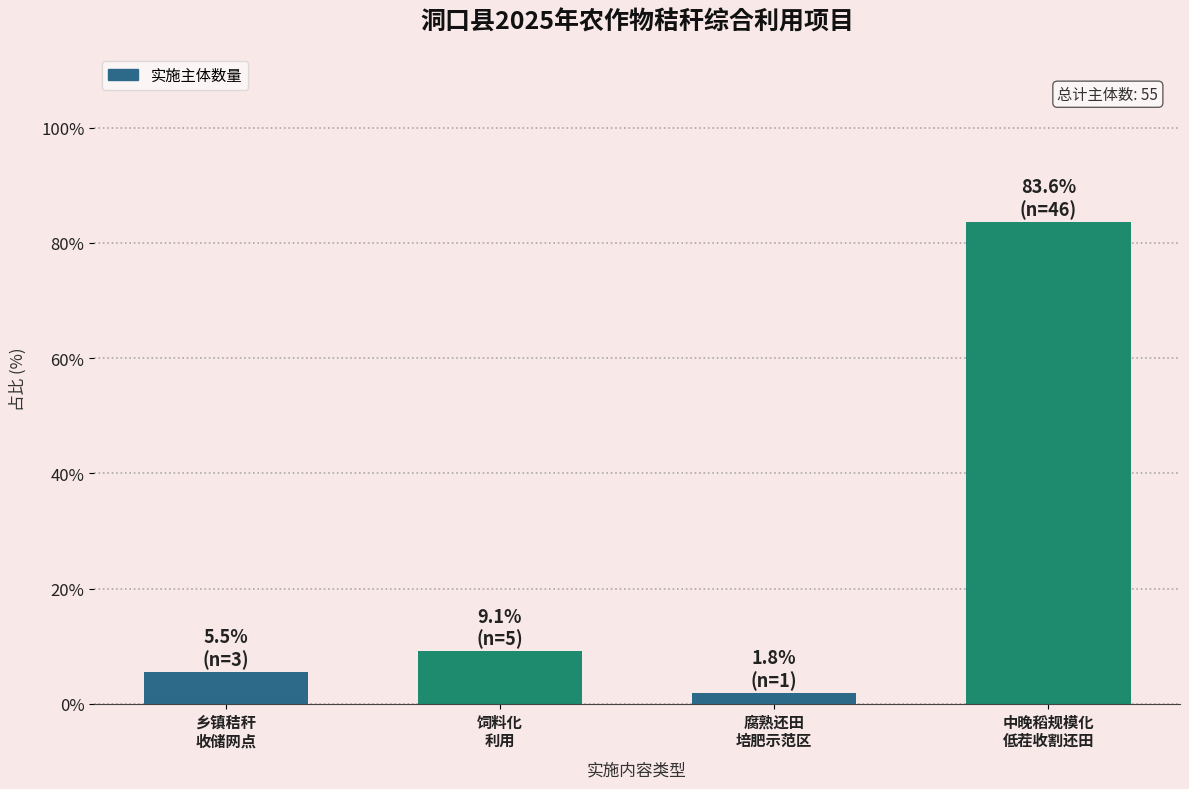

Reading left to right, what are all the values shown in this chart?

5.5	9.1	1.8	83.6